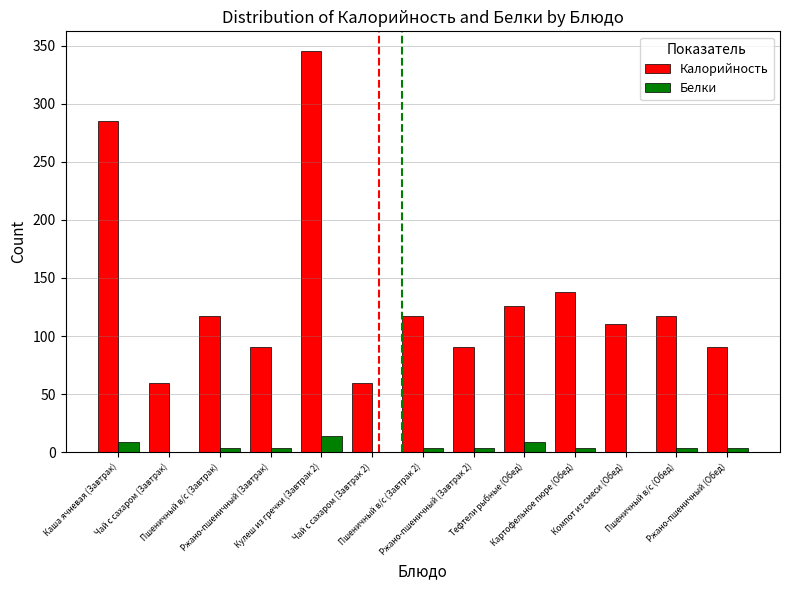

Which series has the largest total across all categories?

Калорийность